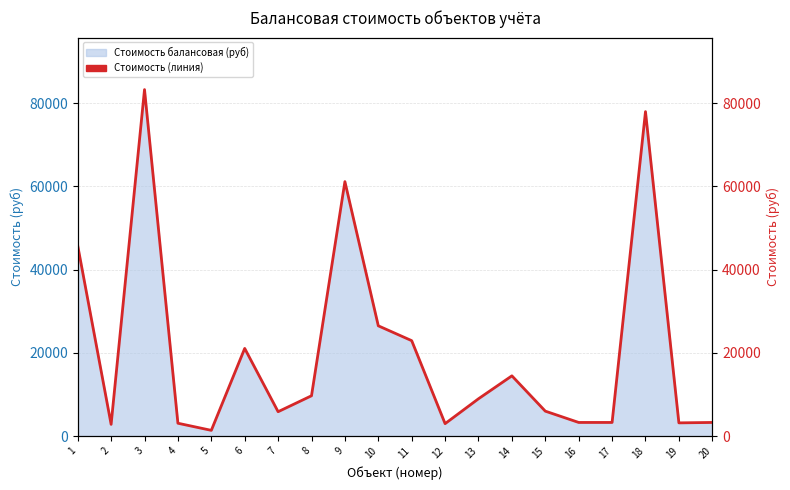

The chart shows a value of 1005.3 at 17. True or false?

False